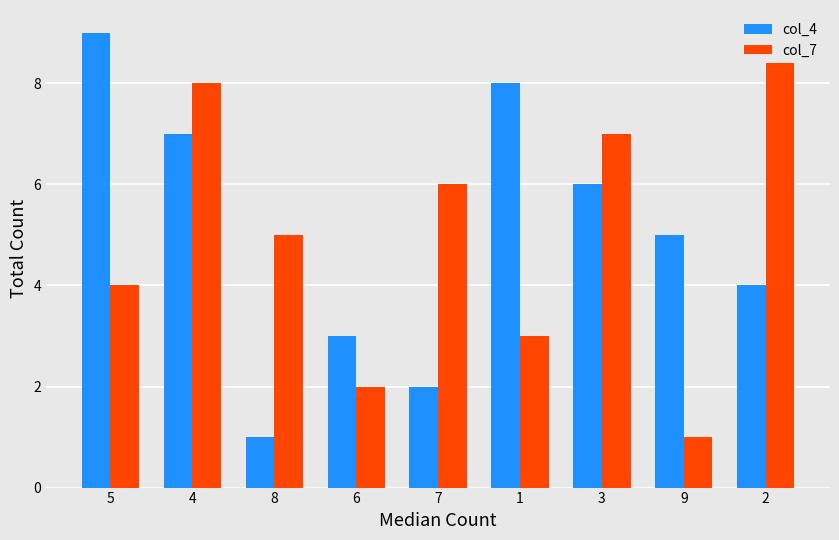

Which series has the largest total across all categories?

col_4